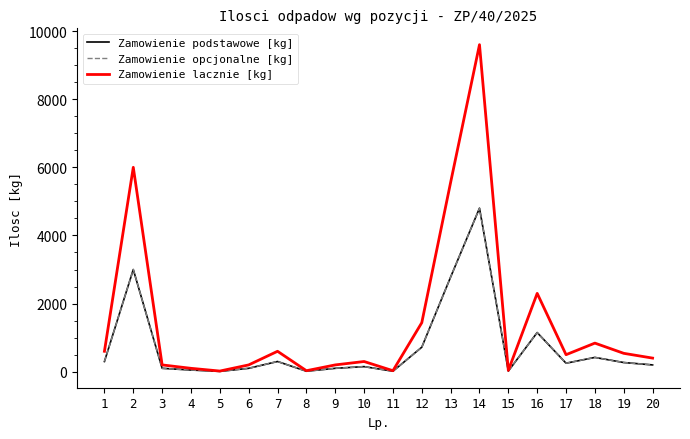

At which category is the sum across all series the highest?

14